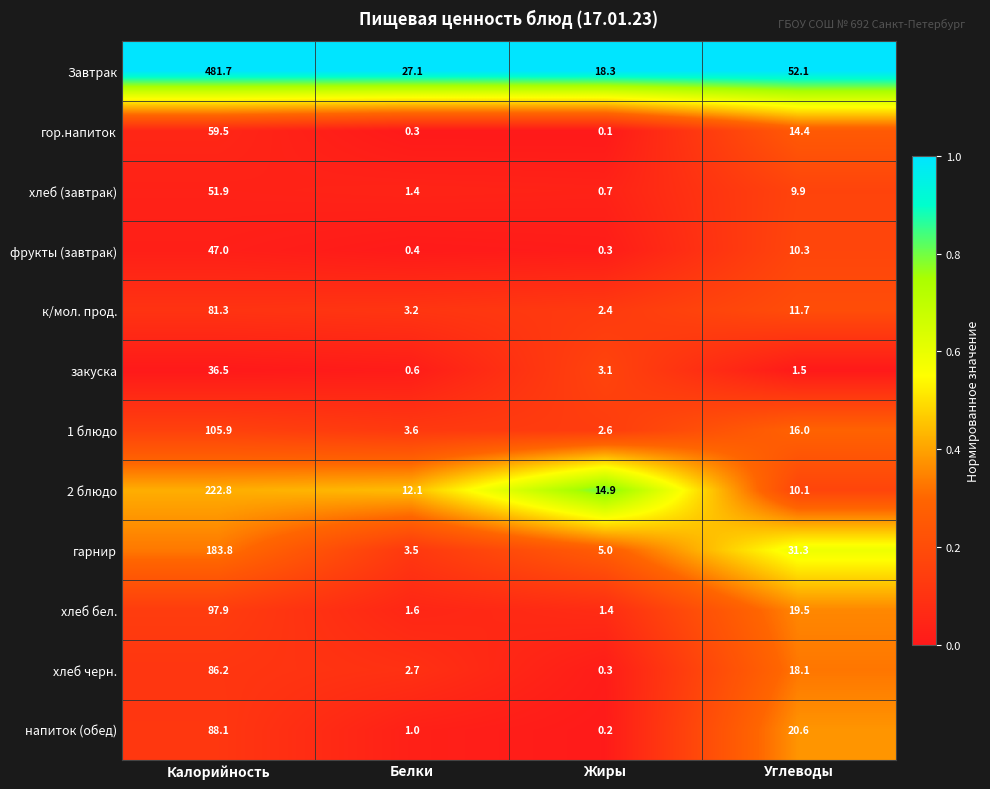

Which series has the widest spread of values?

Завтрак